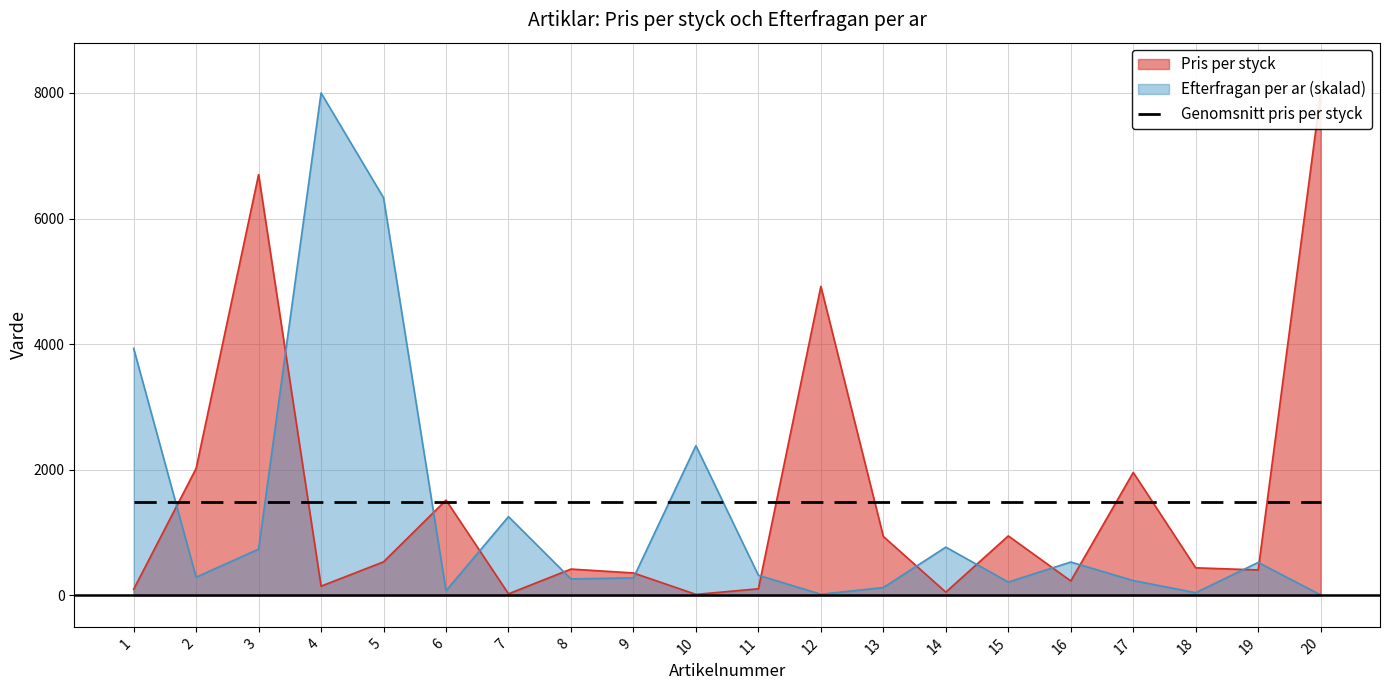

Reading left to right, what are all the values shown in this chart?

Pris per styck: 98.0	2022.0	6700.0	148.0	535.0	1518.0	26.0	420.0	358.0	17.0	106.0	4920.0	939.0	53.0	948.0	231.0	1958.0	440.0	406.0	8000.0
Efterfragan per ar: 3933.9	291.1	737.6	8000.0	6330.8	74.4	1255.0	262.7	280.3	2384.2	321.3	19.7	125.5	769.1	213.3	532.1	236.8	44.0	525.7	8.0